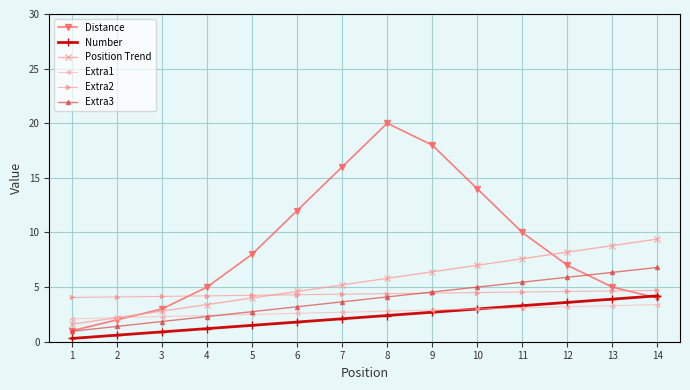

How many data points does each series have?

14